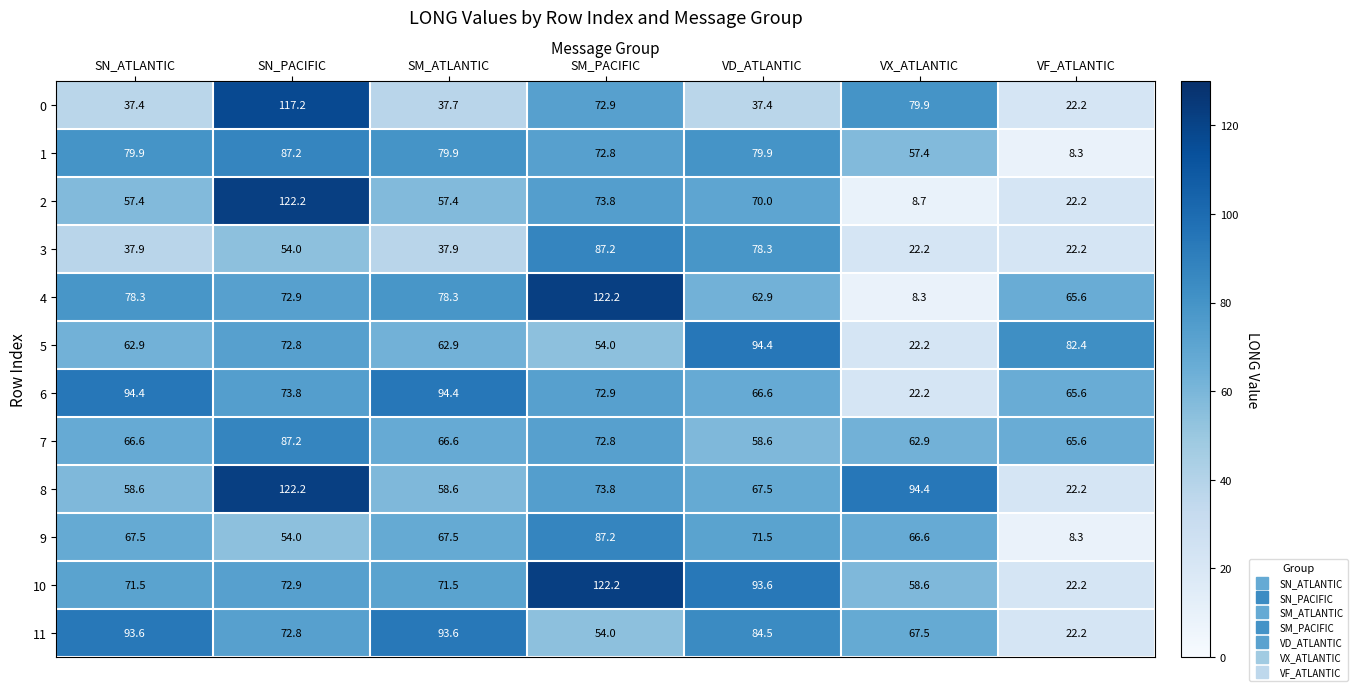

True or false: 9 has a value of 11.2 at VF_ATLANTIC.

False